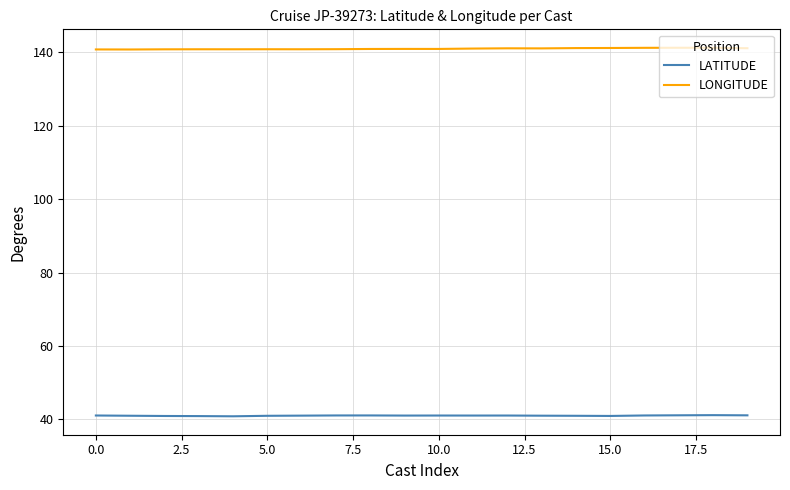

List the series in order of their overall mean, lowest first.

LATITUDE, LONGITUDE